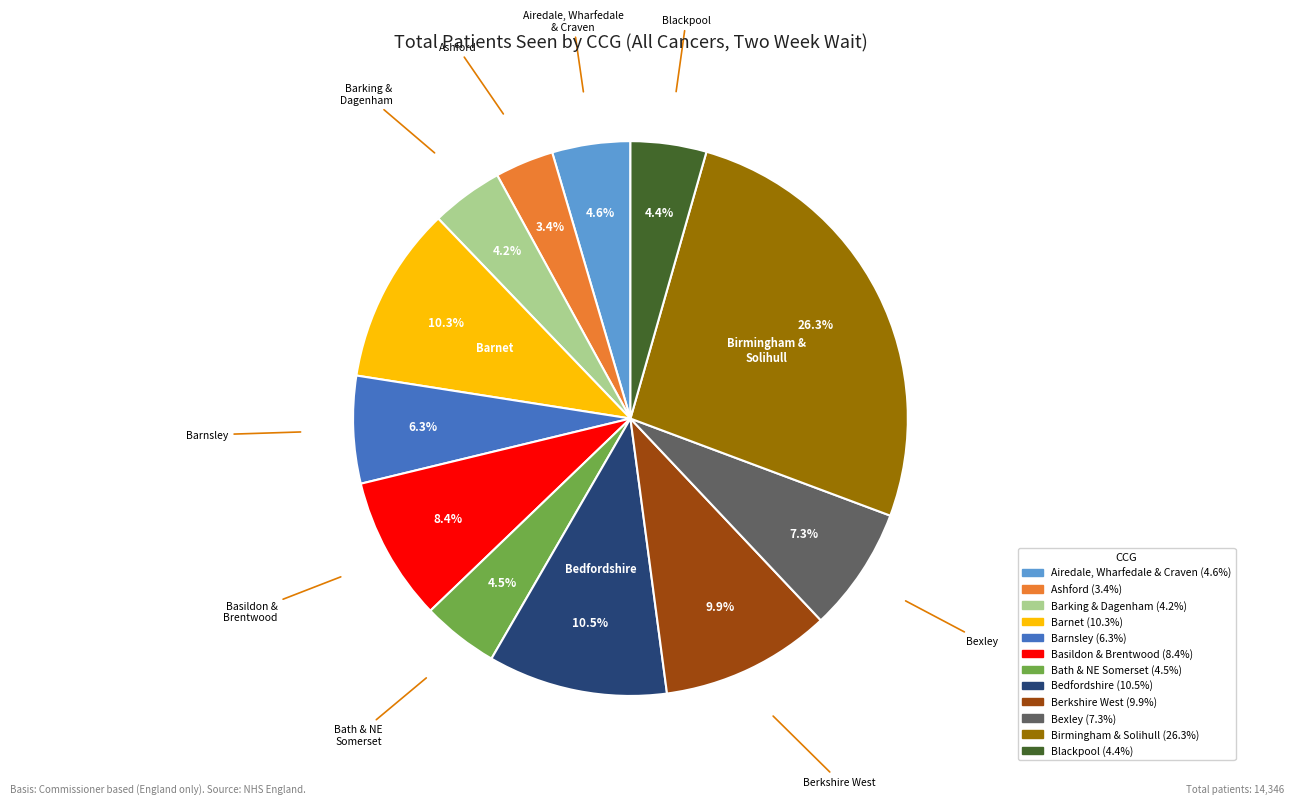

Is there a majority slice in this chart?

No